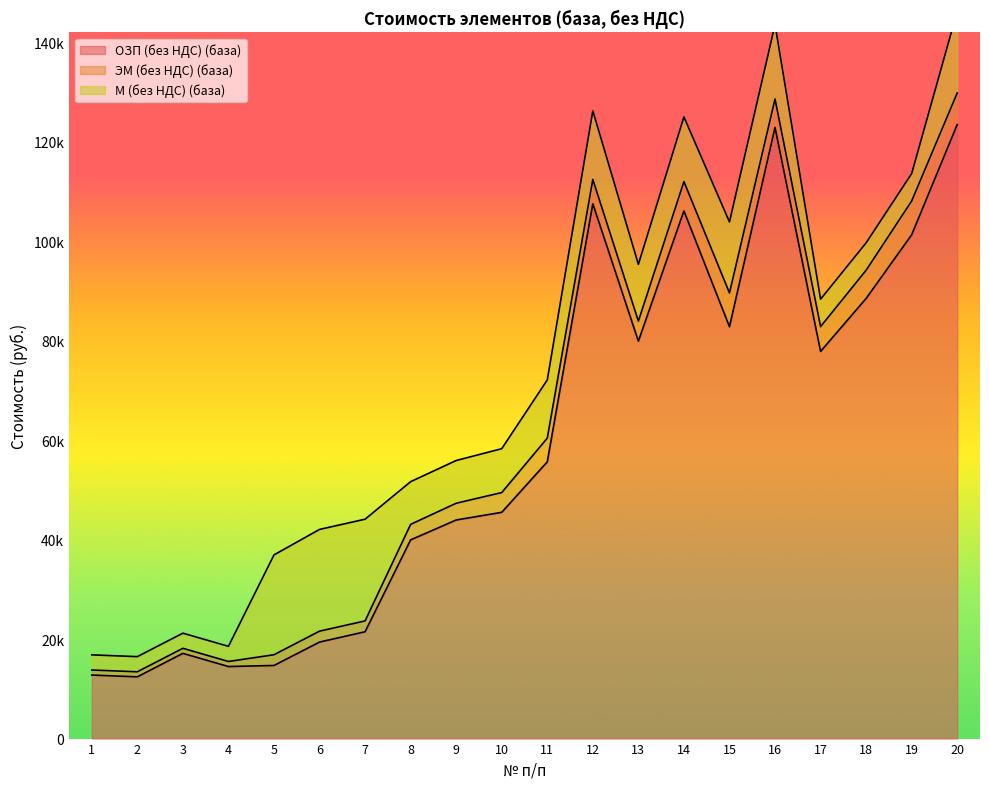

At which category is the sum across all series the highest?

20